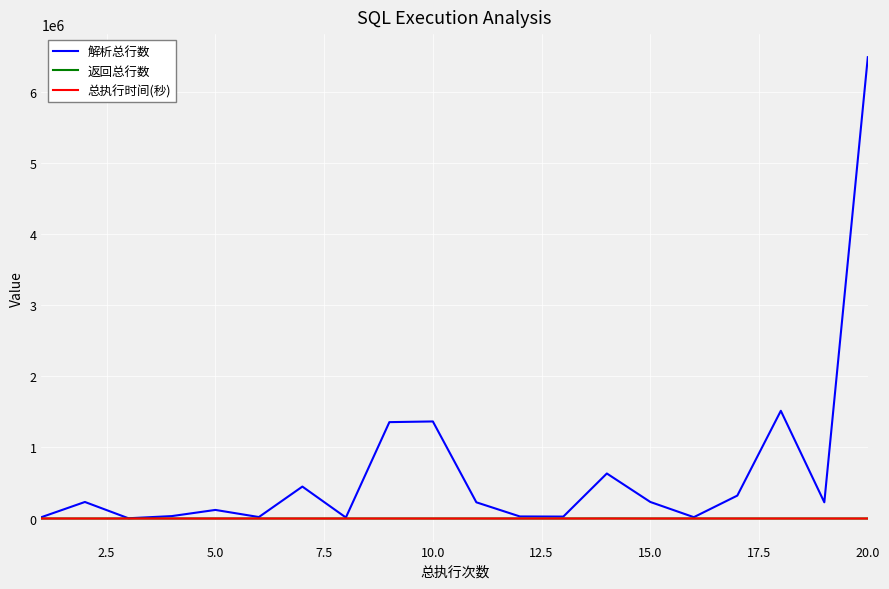

What is the greatest value displayed?

6484289